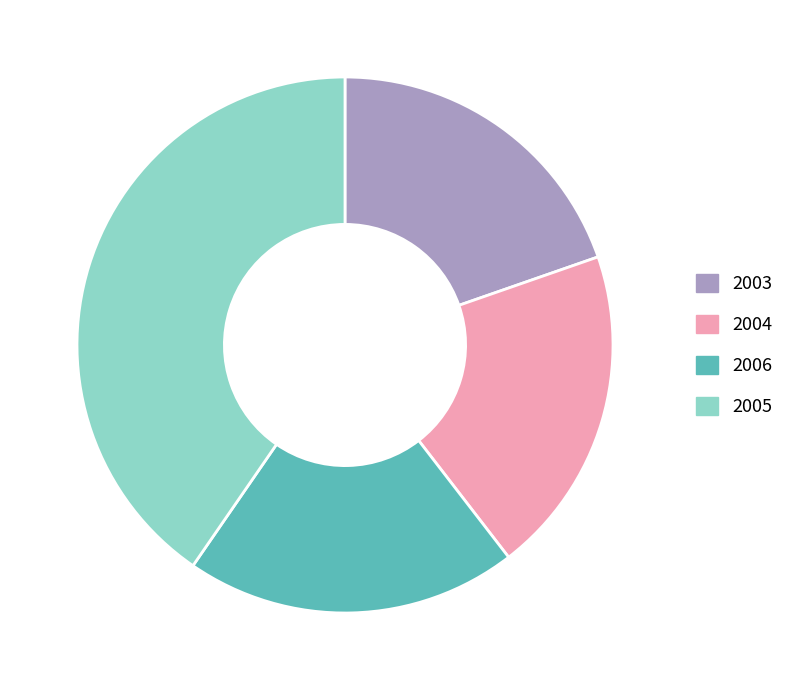

Is it true that 2006 is 20% of the pie?

True